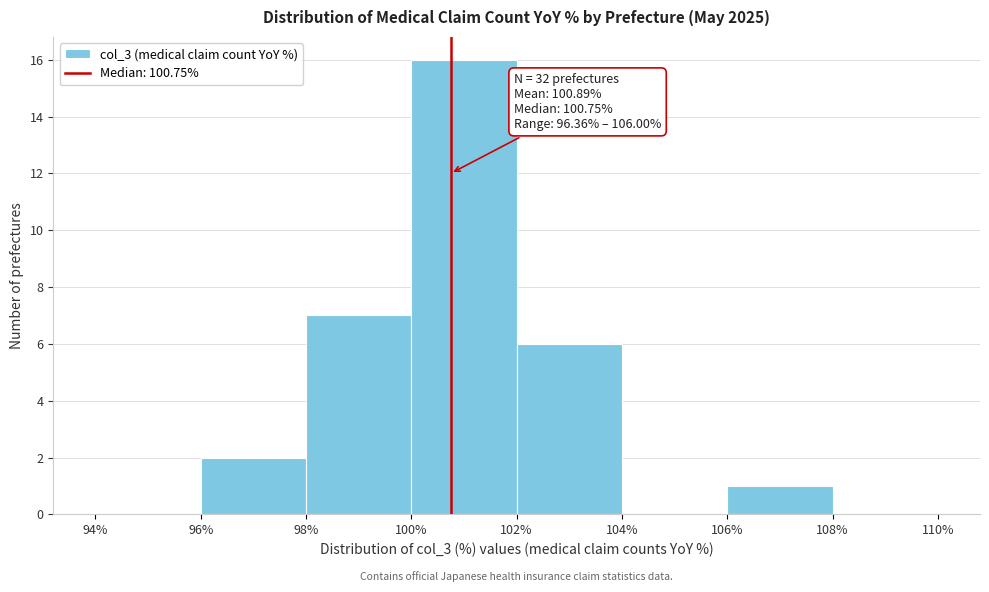

Over which range of the x-axis is the bar tallest?

100% to 102%